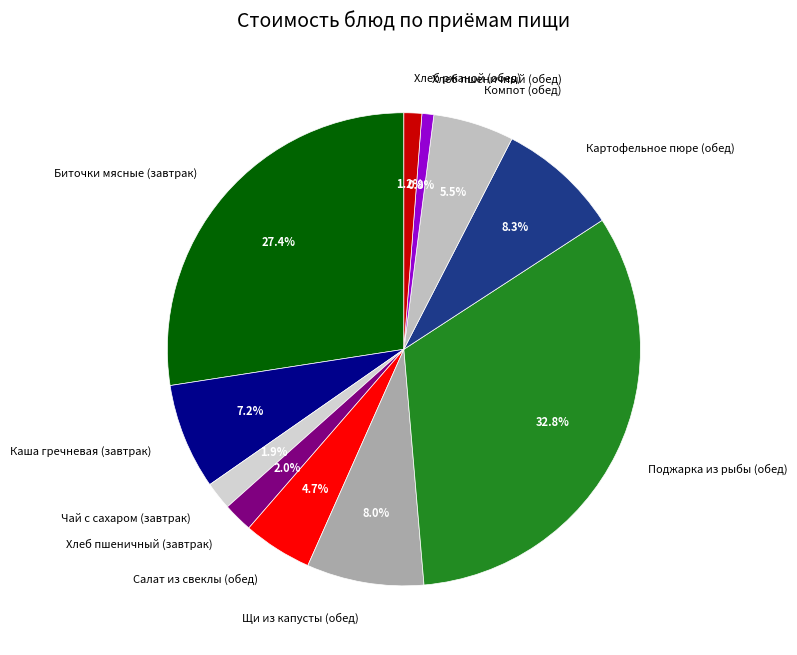

Does any single category account for the majority?

No